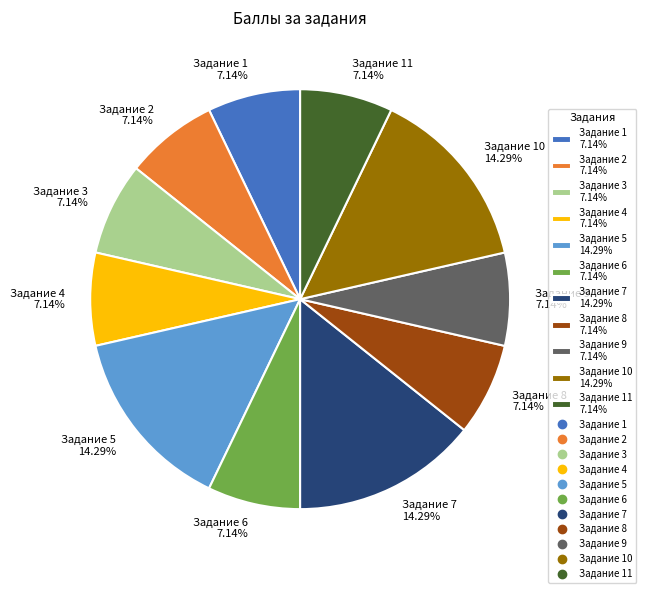

How many slices are in this pie chart?

11